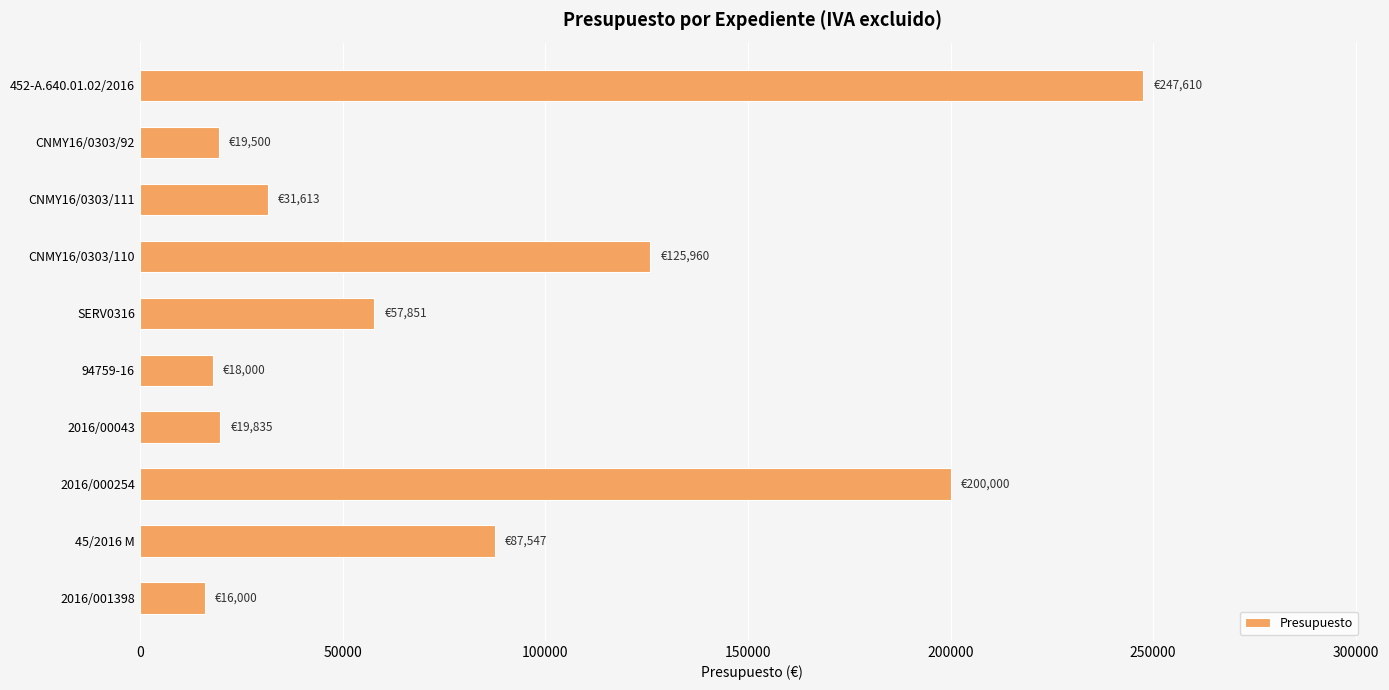

What is the value of the 5th bar from the top?

57851.2